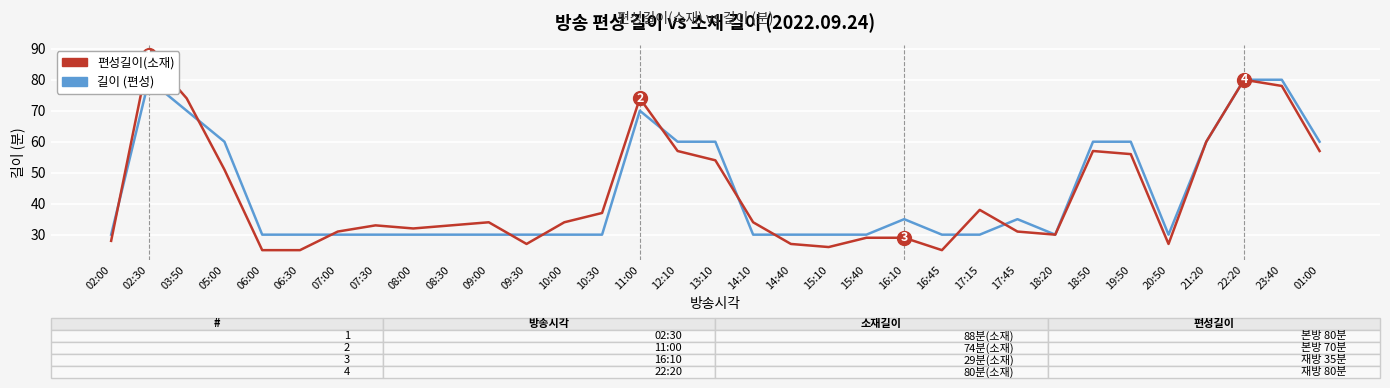

How many lines are shown in the chart?

2